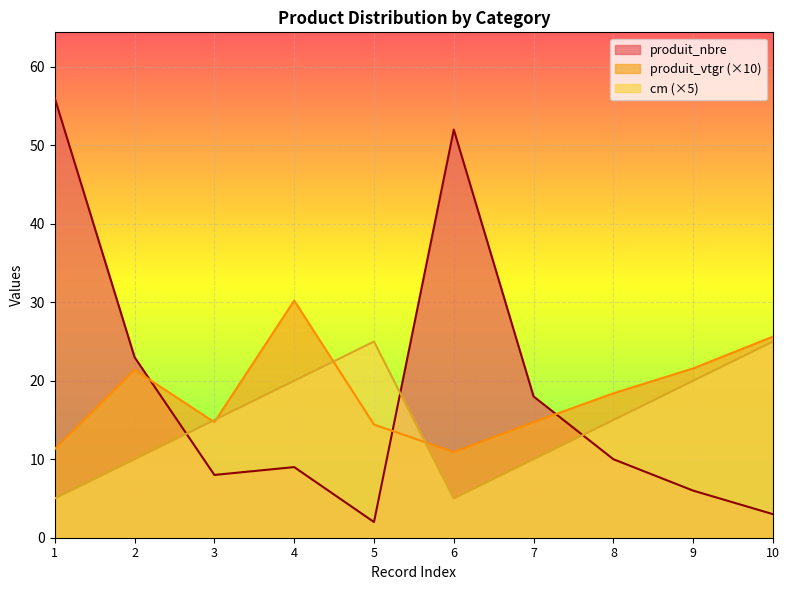

What is the difference between the maximum and second lowest values in the cm series?

20.0